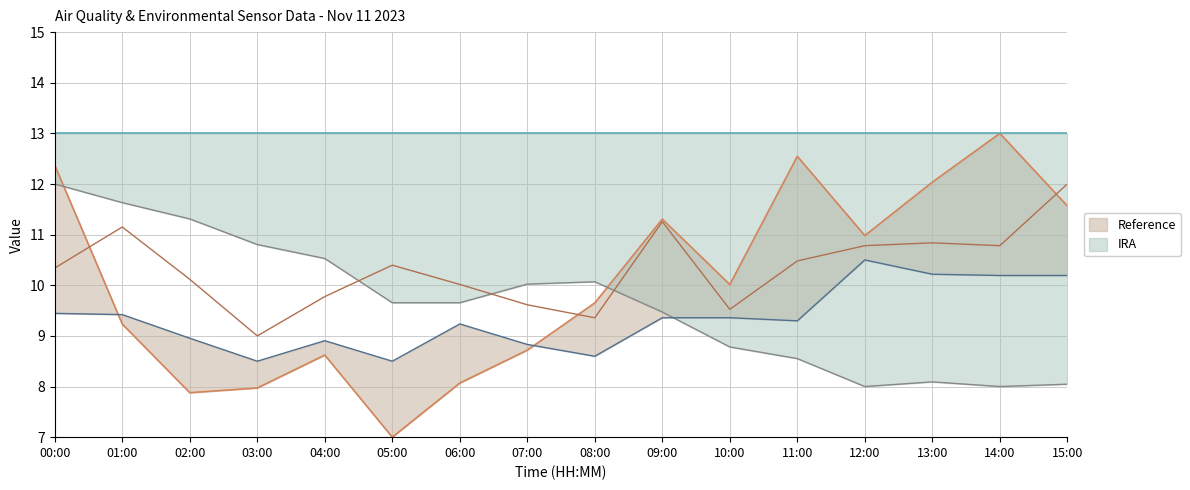

What is the total value across all series at 11:00?

40.9